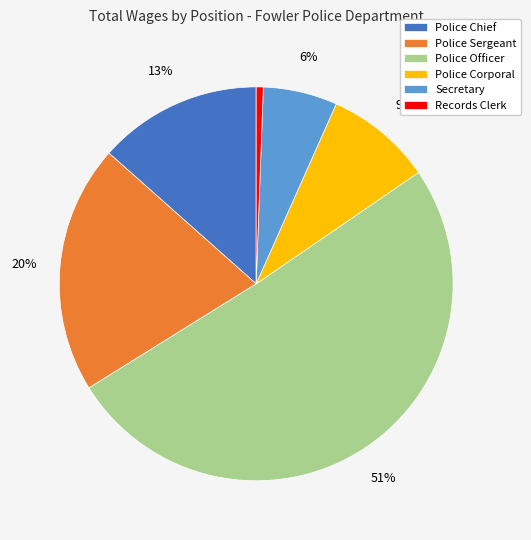

Which category has the biggest portion of the pie?

Police Officer